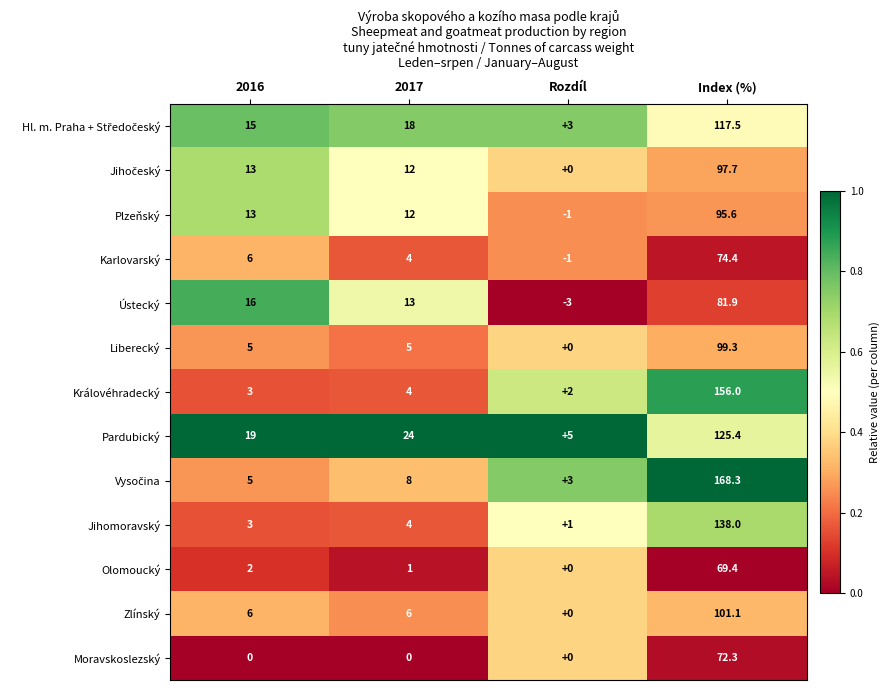

True or false: Ústecký has a value of 16.0 at 2016.

True